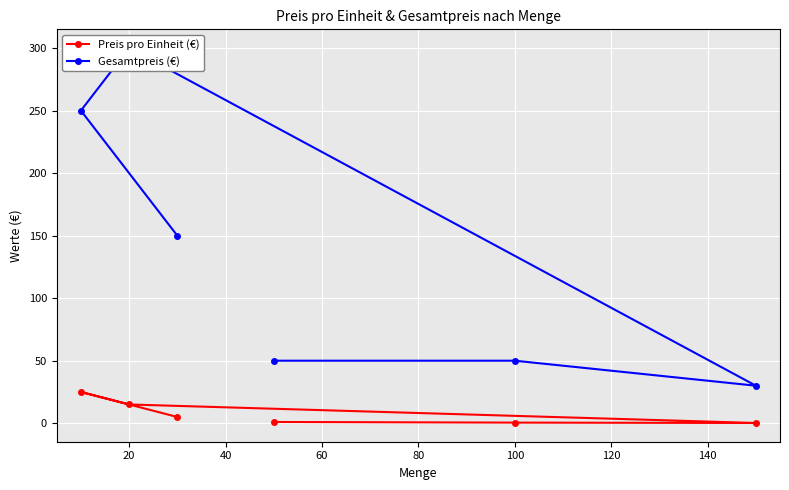

How many distinct data groups are displayed?

2